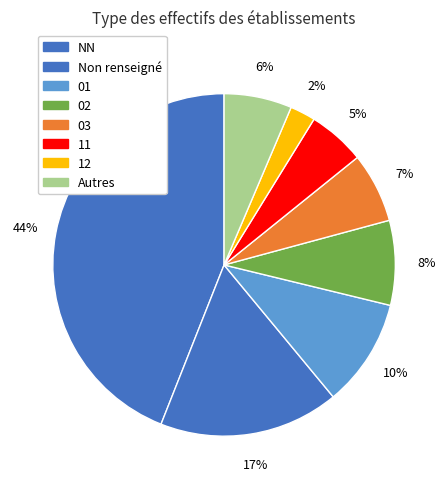

Count the number of slices in the pie.

8